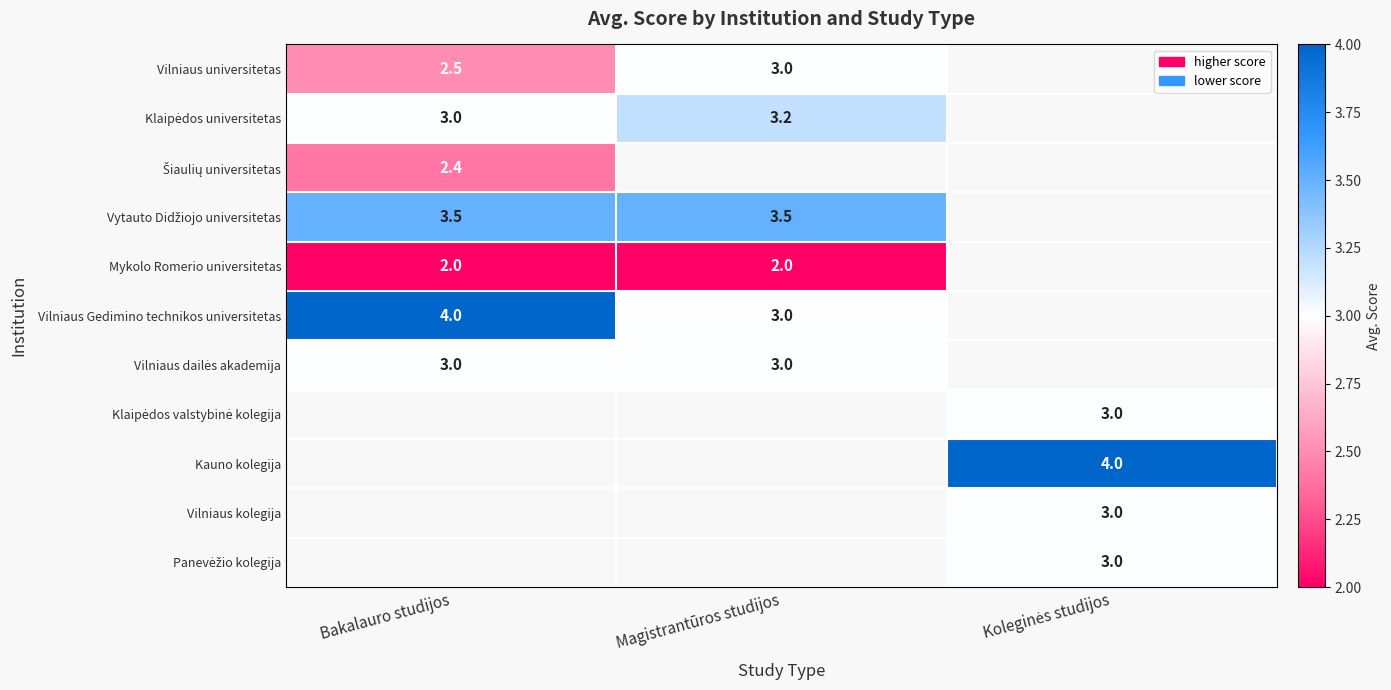

The Vilniaus universitetas series shows 4.5 at Magistrantūros studijos. True or false?

False